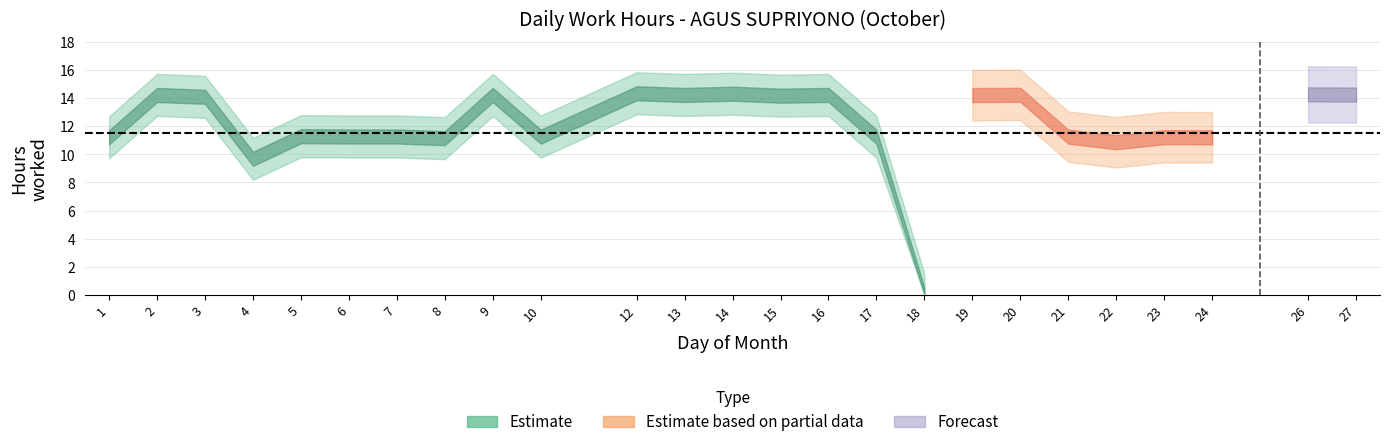

What is the value of the 11th point from the left?

14.4